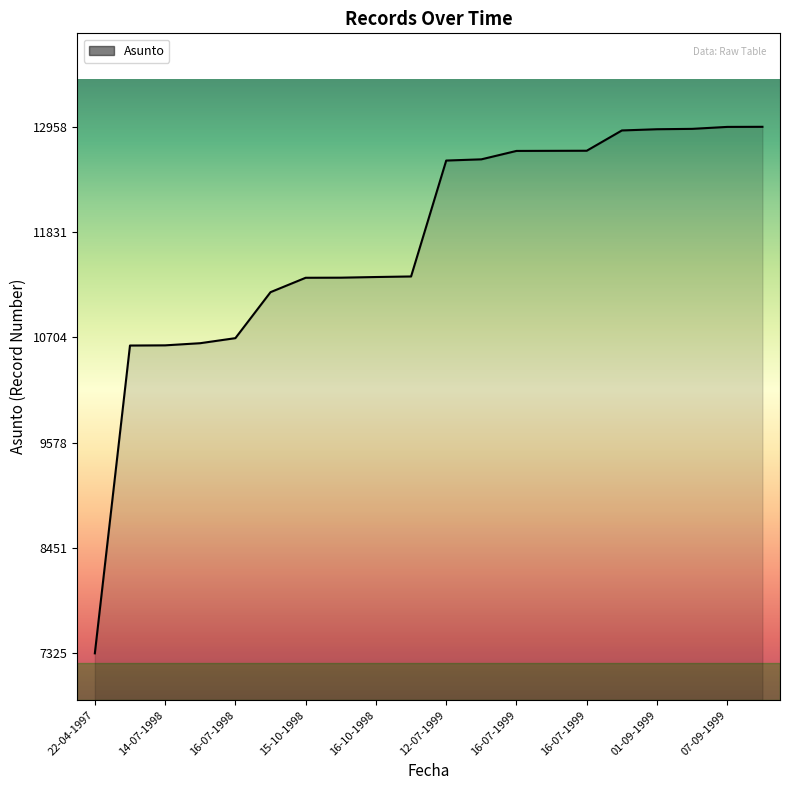

What is the smallest value displayed?

7325